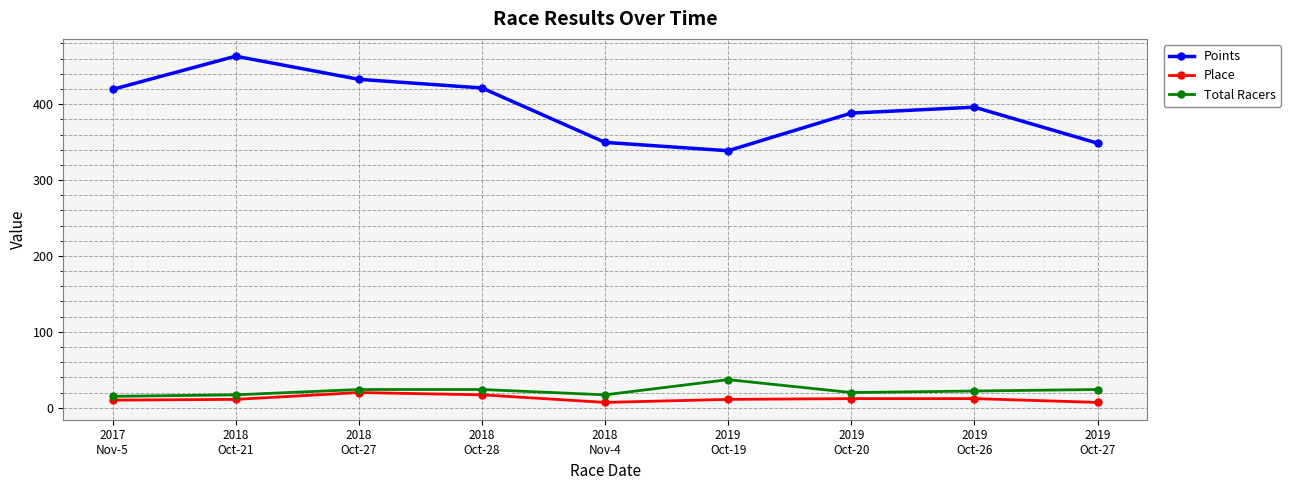

What is the sum of the Place values at 2019
Oct-20 and 2019
Oct-19?

23.0